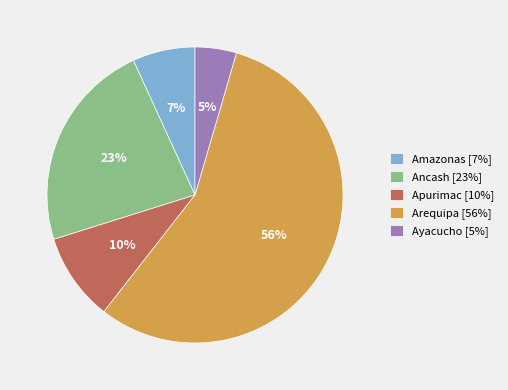

To the nearest percent, what is the average slice percentage?

20%